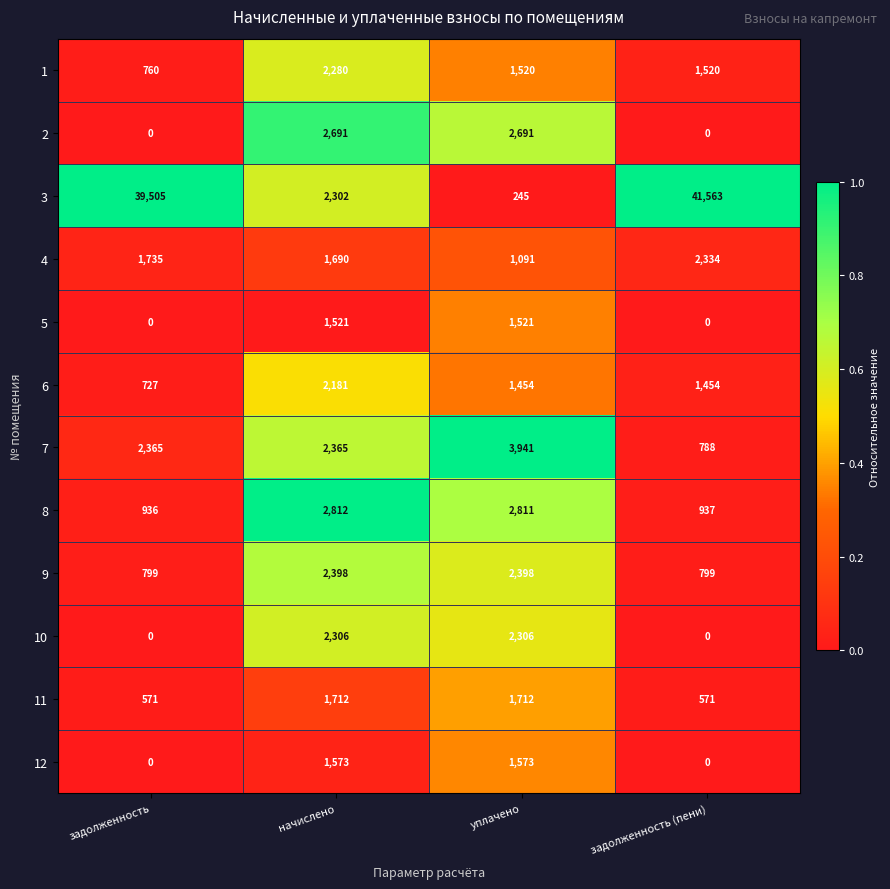

What is the sum of all 5 values?

3042